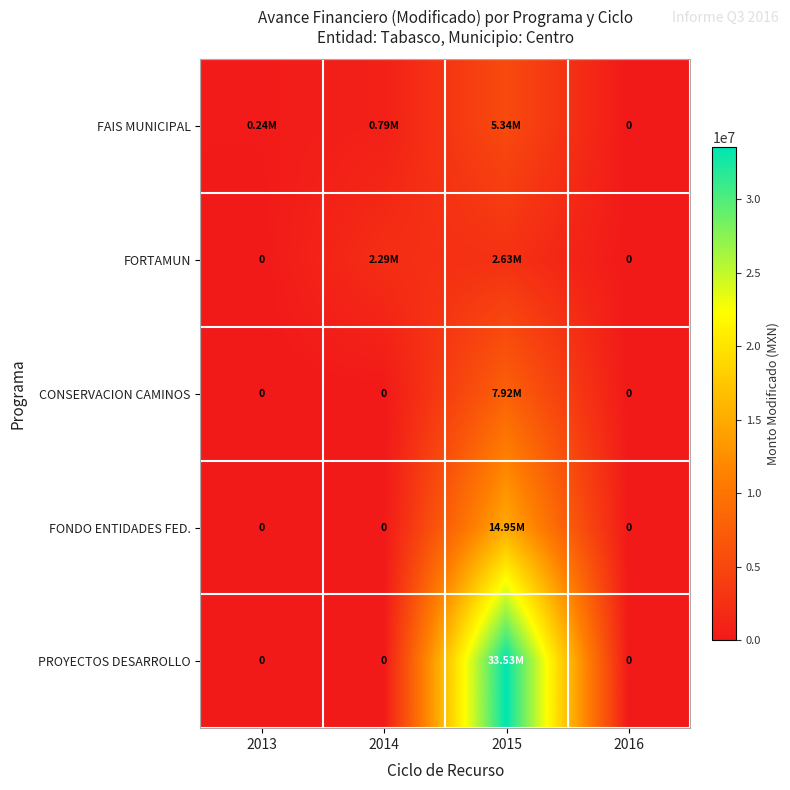

At which label is FAIS MUNICIPAL closest to 2669700?

2014